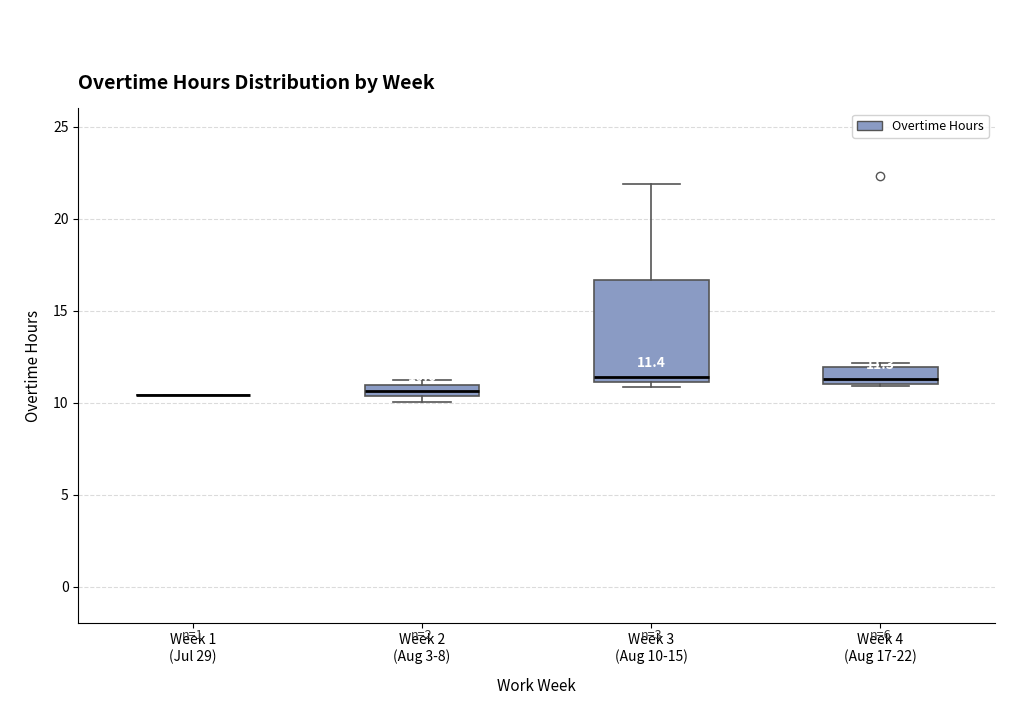

Comparing the boxes themselves (not the whiskers), which one is the tallest?

Week 3 (Aug 10-15)